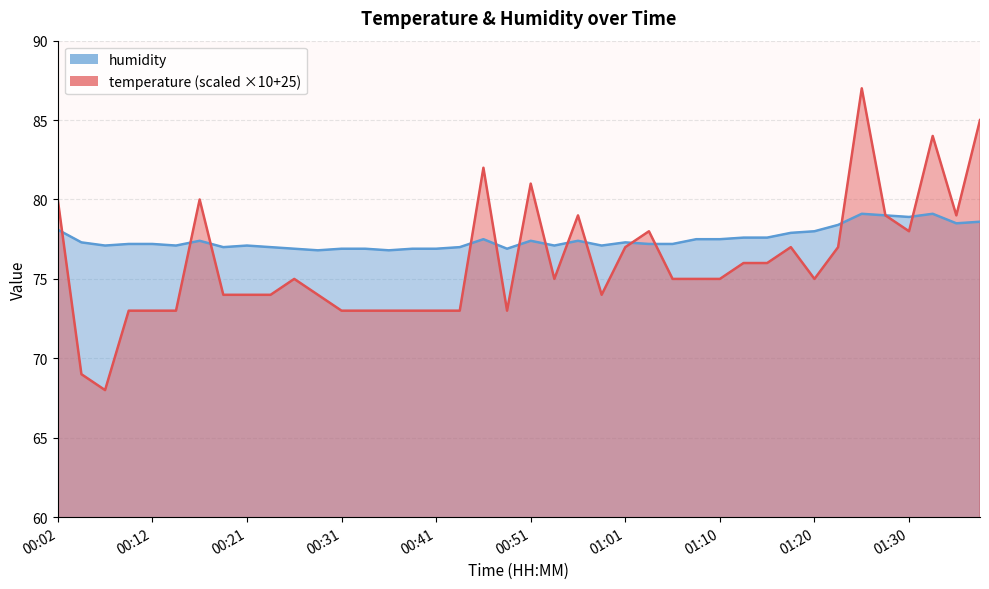

How many values in the temperature series are below 75?

17